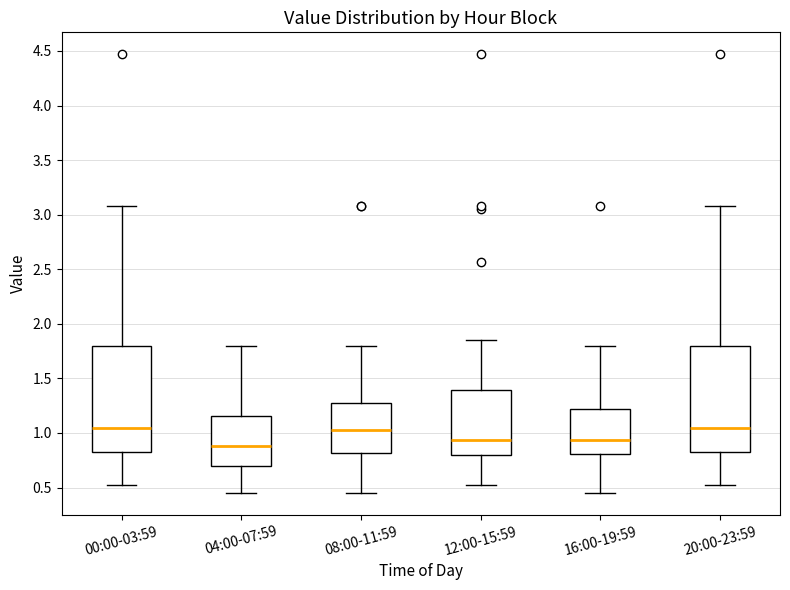

Reading left to right, transcribe this box plot: for each box, give where its median line is, the range the box spans, and where its two whiskers end, as read against the y-axis. The values are not printed on the chart, so give them approximately, as read against the axis.

00:00-03:59: median 1.05, box 0.85 to 1.80, whiskers 0.50 to 3.10
04:00-07:59: median 0.90, box 0.70 to 1.15, whiskers 0.45 to 1.80
08:00-11:59: median 1.05, box 0.80 to 1.25, whiskers 0.45 to 1.80
12:00-15:59: median 0.95, box 0.80 to 1.40, whiskers 0.50 to 1.85
16:00-19:59: median 0.95, box 0.80 to 1.20, whiskers 0.45 to 1.80
20:00-23:59: median 1.05, box 0.85 to 1.80, whiskers 0.50 to 3.10